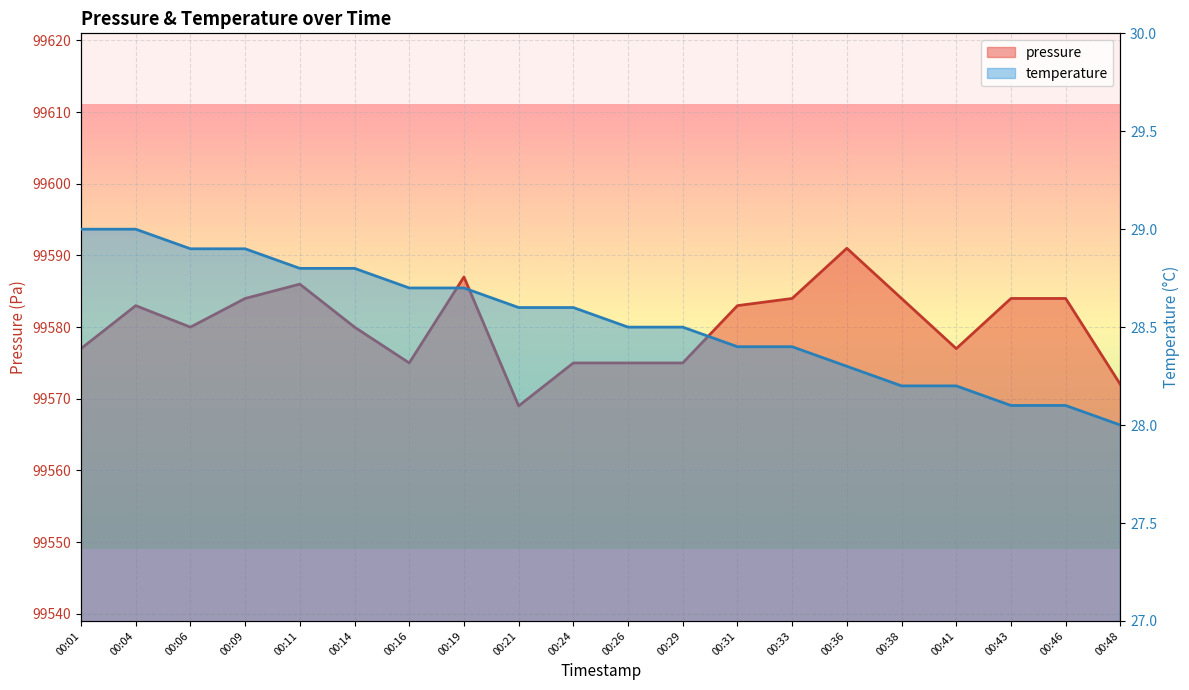

At how many categories does at least one series exceed 62610?

20